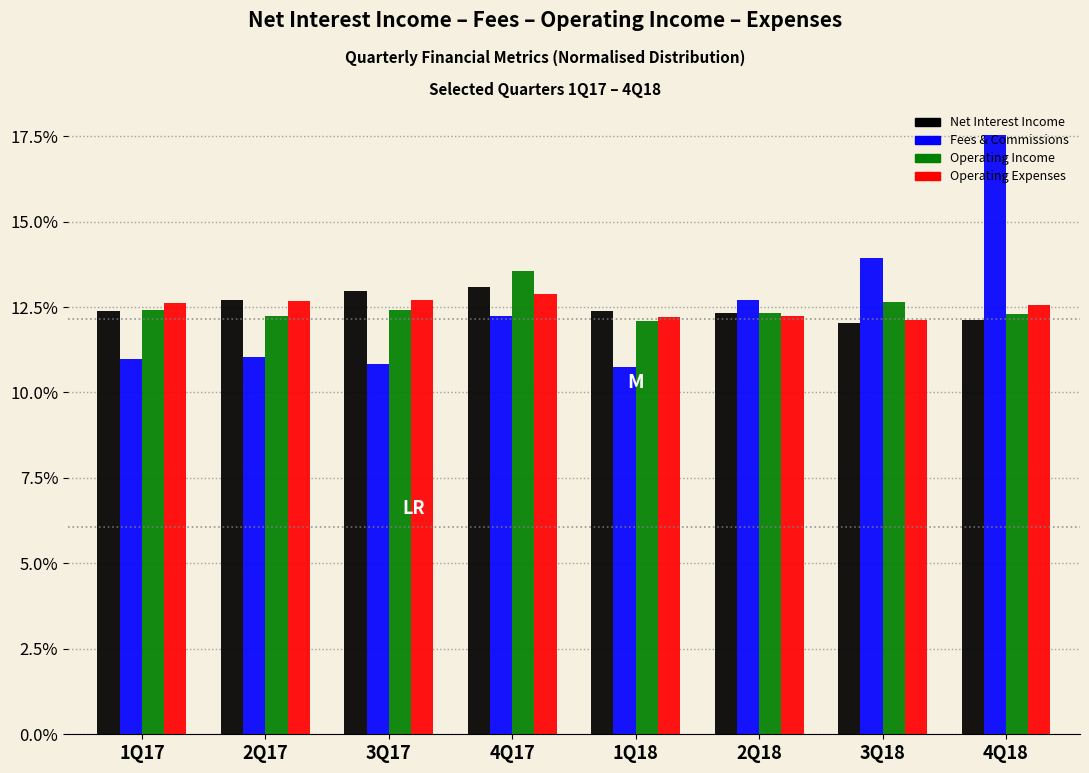

What is the minimum value shown in the chart?

10.7